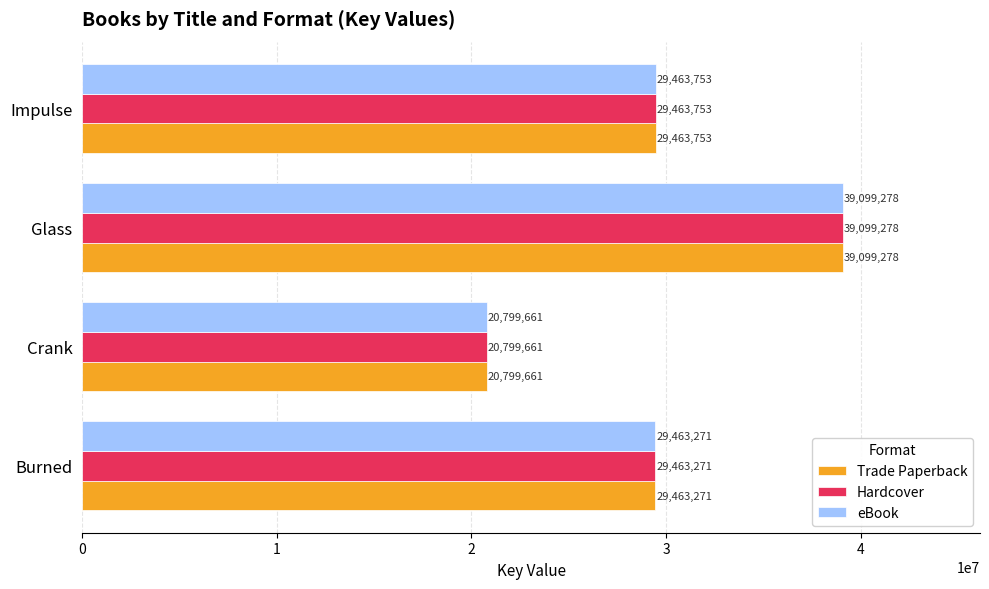

What is the maximum value shown in the chart?

39099278